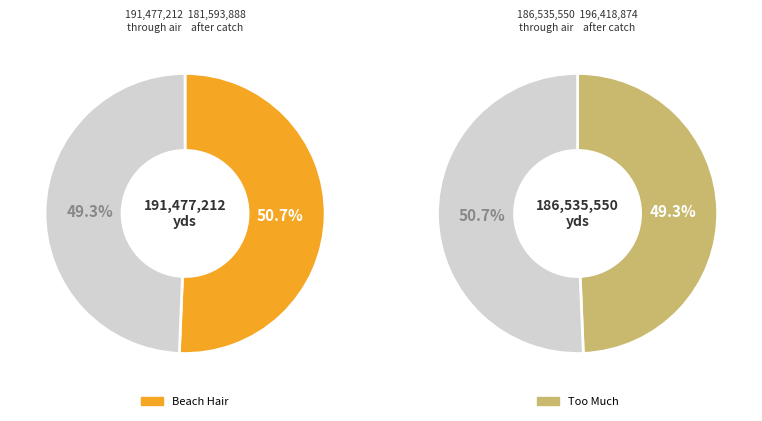

To the nearest percent, what is the average slice percentage?

50%